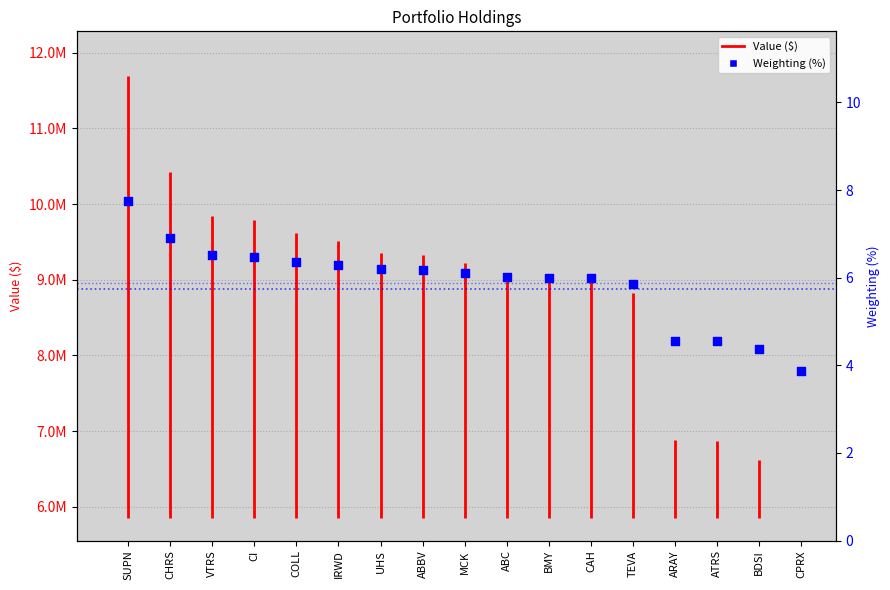

Which has a higher value, SUPN or IRWD?

SUPN